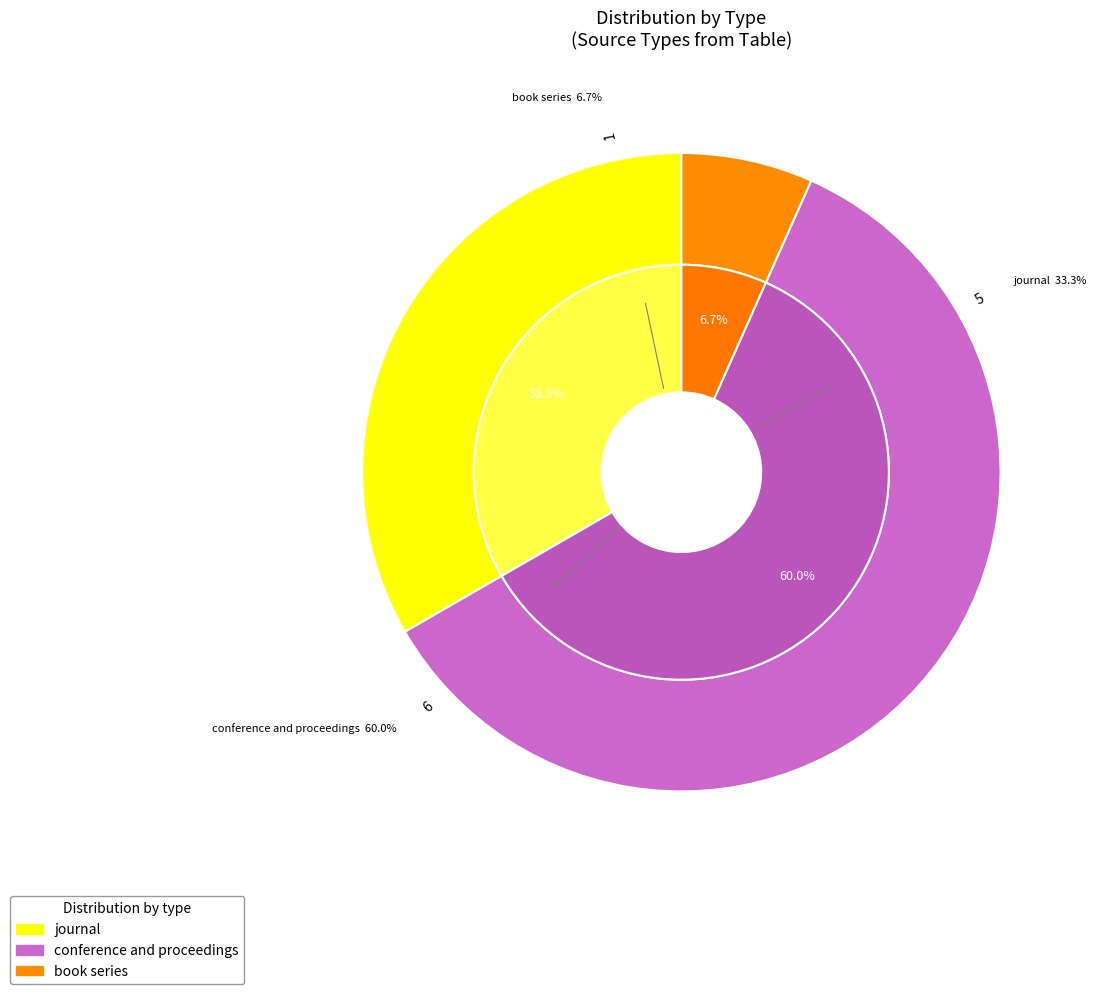

What portion of the pie excludes book series?

93.3%